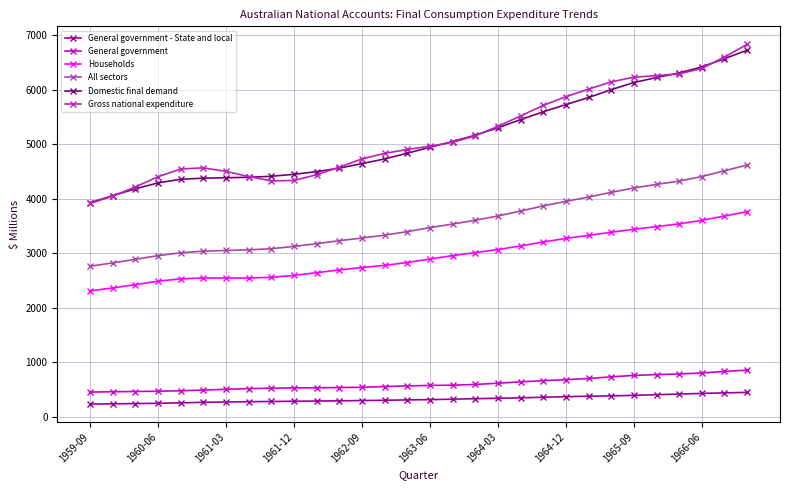

What is the difference between the maximum and minimum values in the All sectors series?

1857